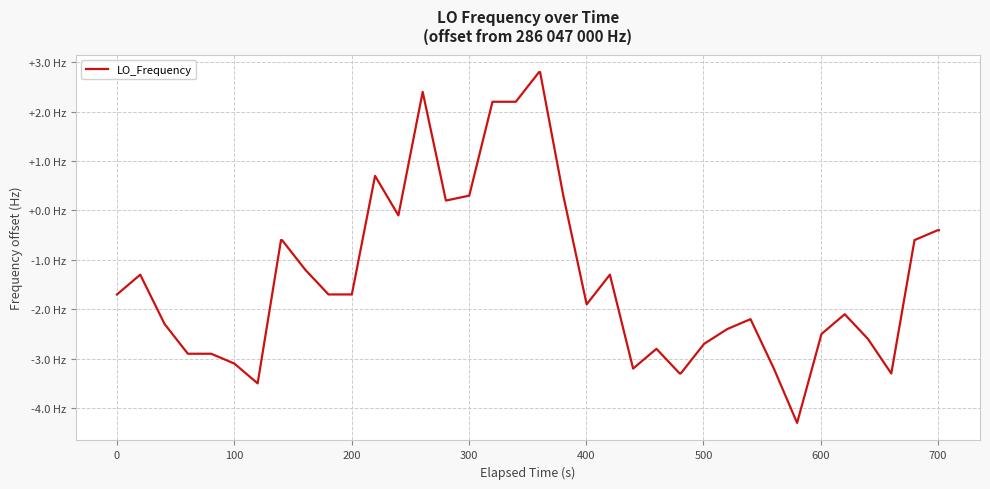

Does the chart have visible grid lines?

Yes